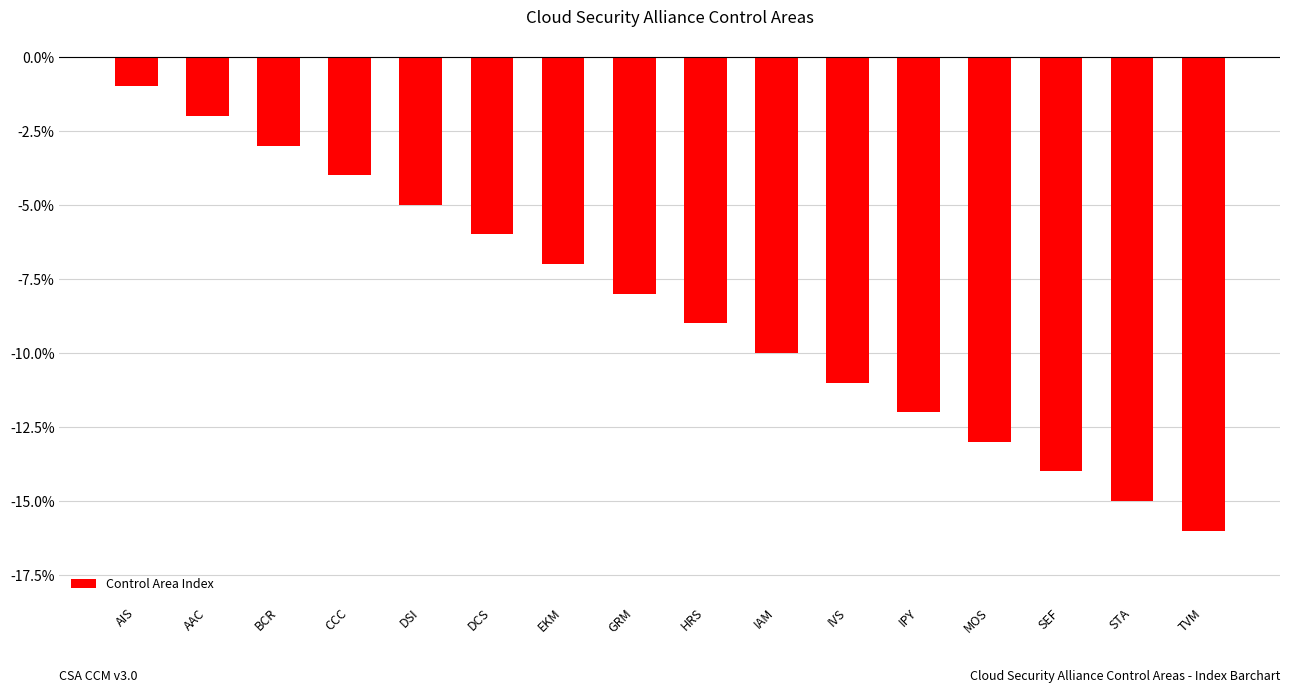

What position from the left is GRM?

8